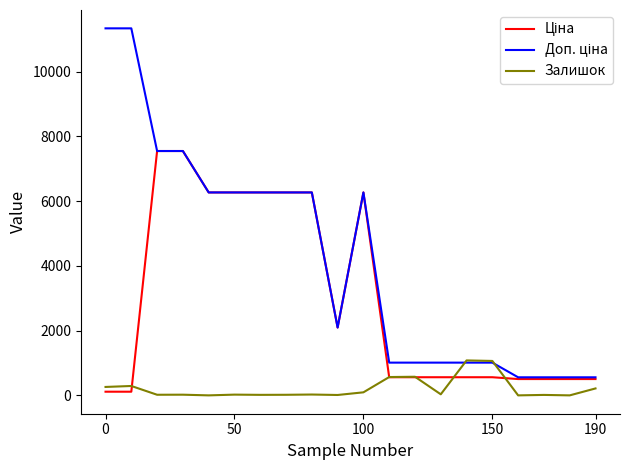

What is the maximum value shown in the chart?

11334.0